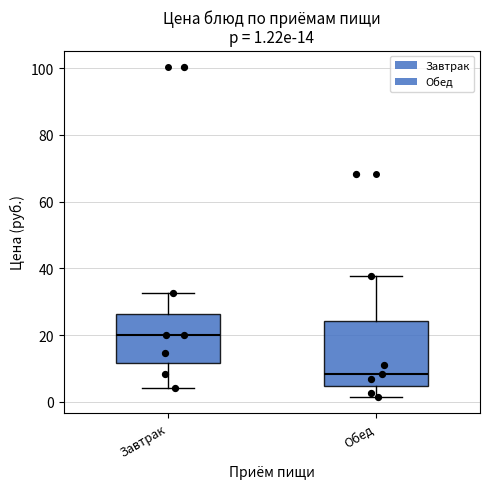

Which box's median line is the highest?

Завтрак